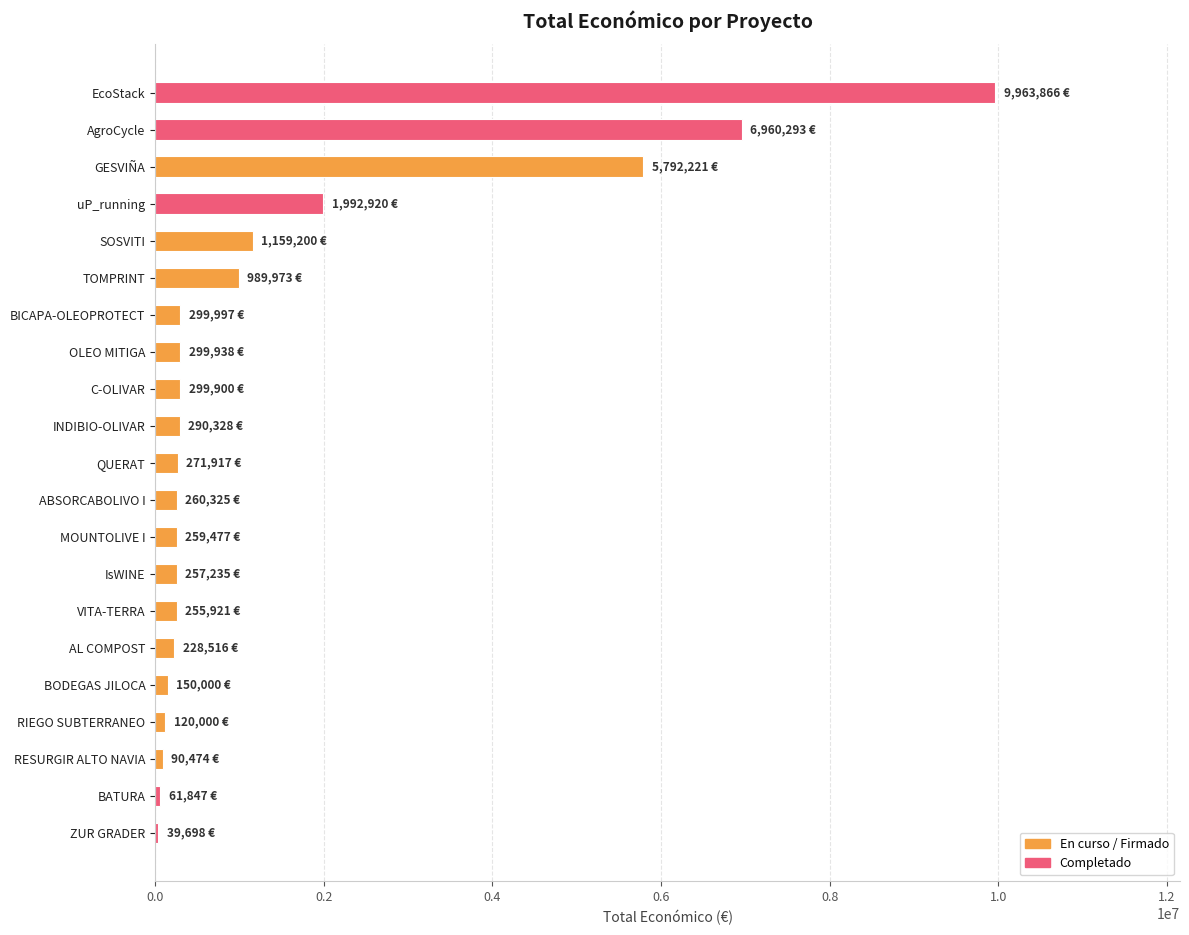

The value at MOUNTOLIVE I is 259477. True or false?

True